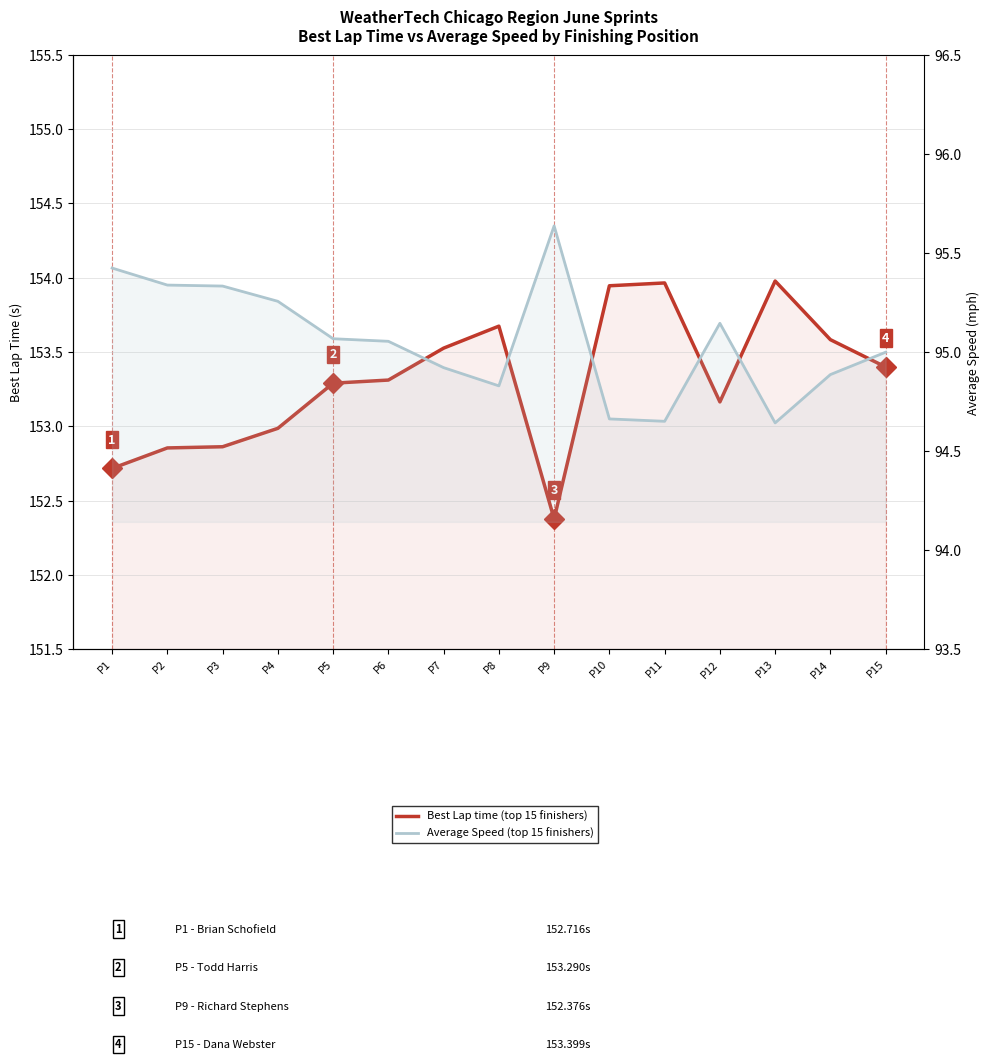

What is the difference between the highest and lowest values at P2?

57.5